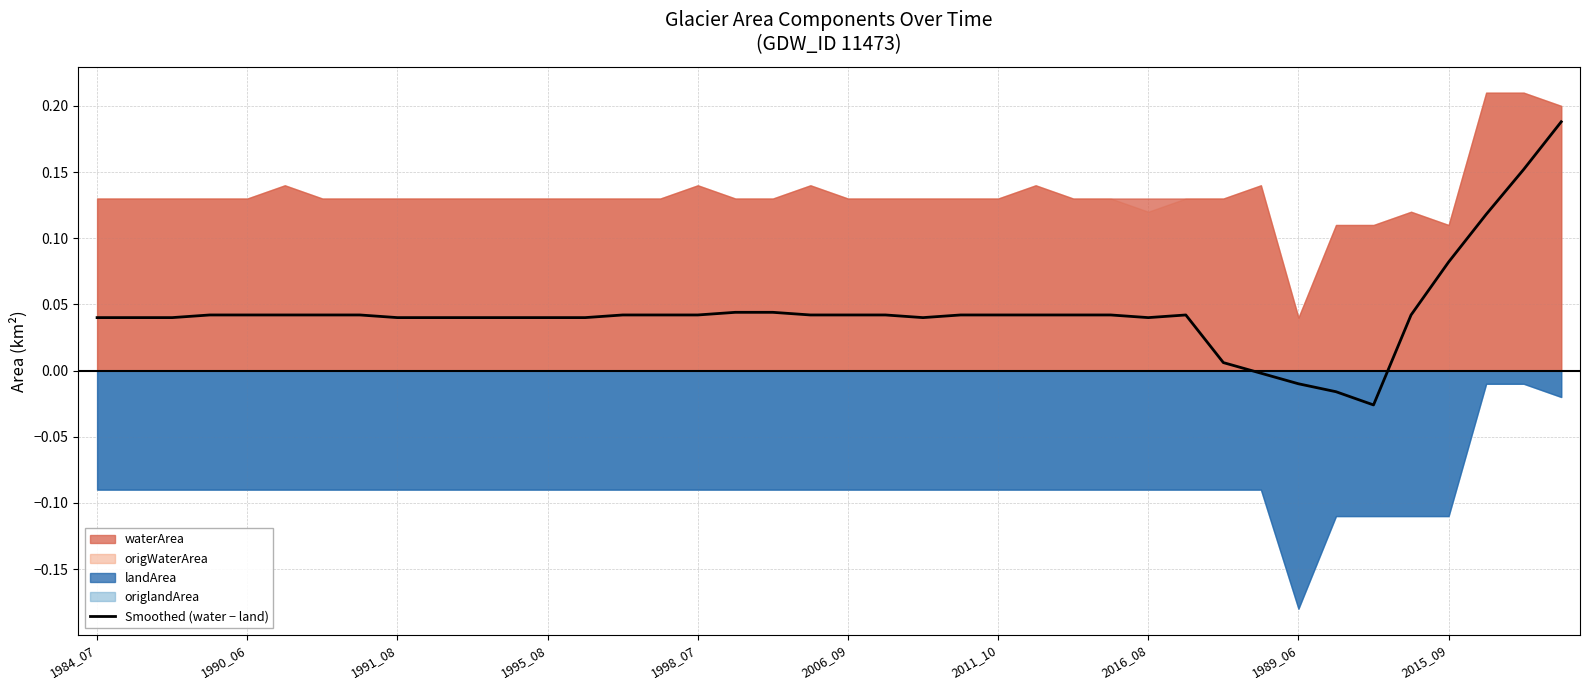

The value of Smoothed (water − land) at 1991_08 is 0.1. True or false?

False